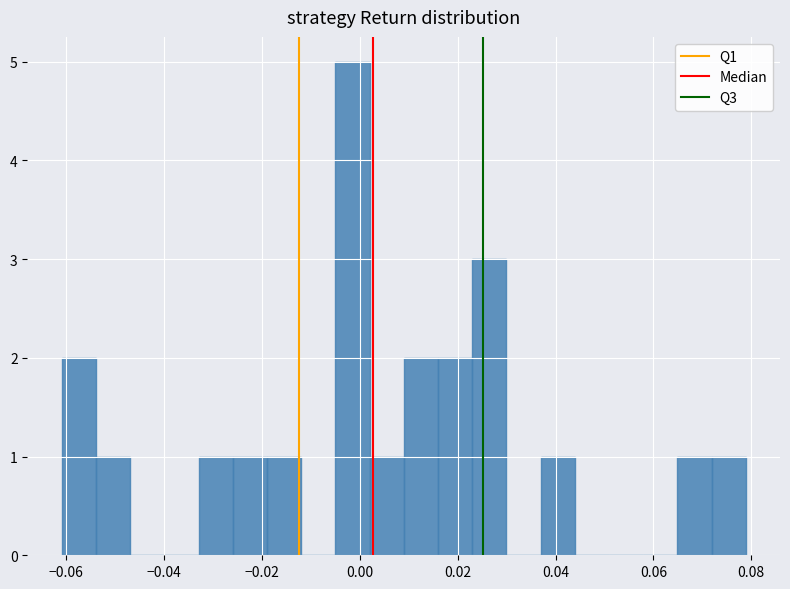

Read against the x-axis, roughly where is the centre of the tallest bar?

-0.002